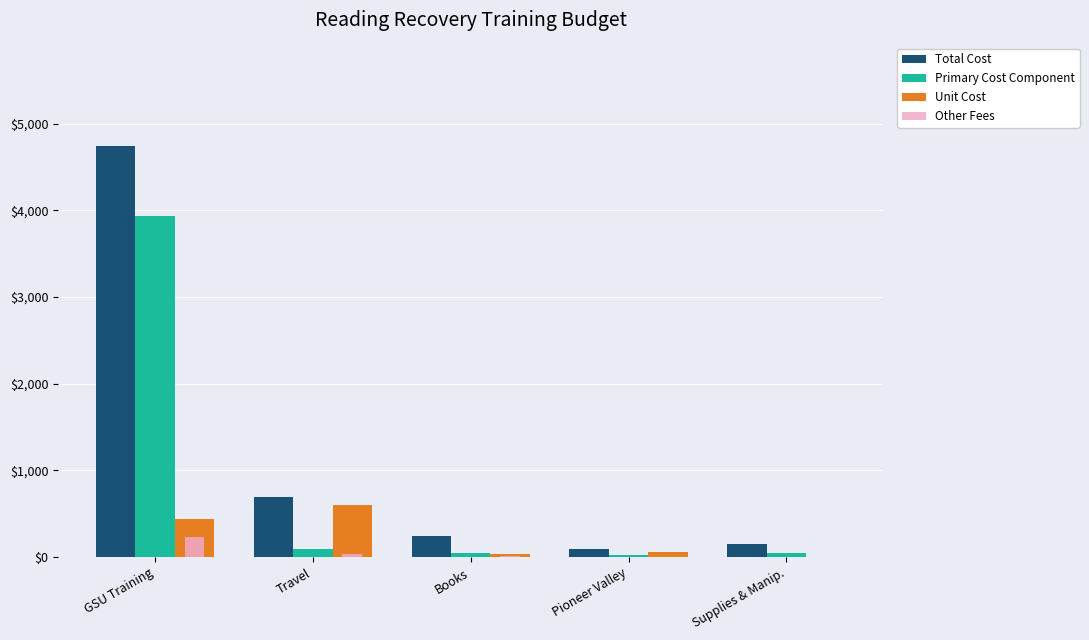

Is it true that Total Cost equals 1036.1 at Travel?

False